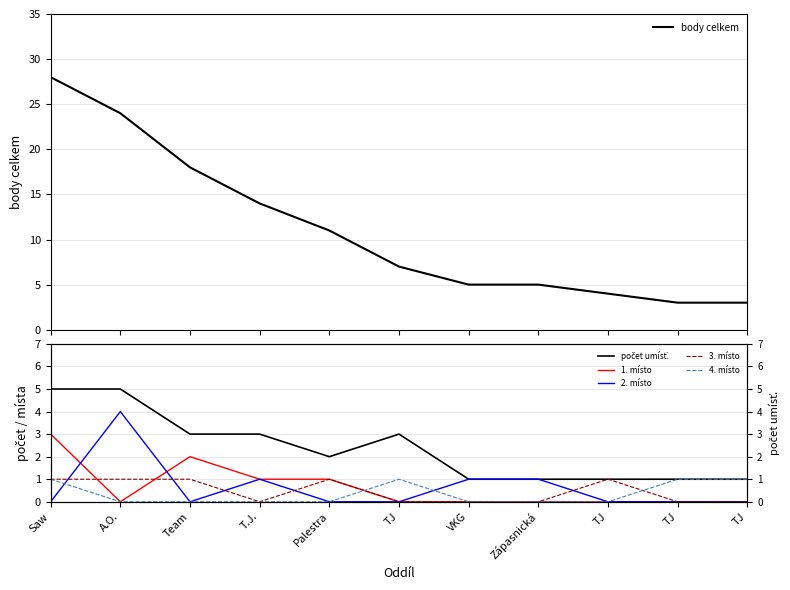

How many data points does each series have?

11